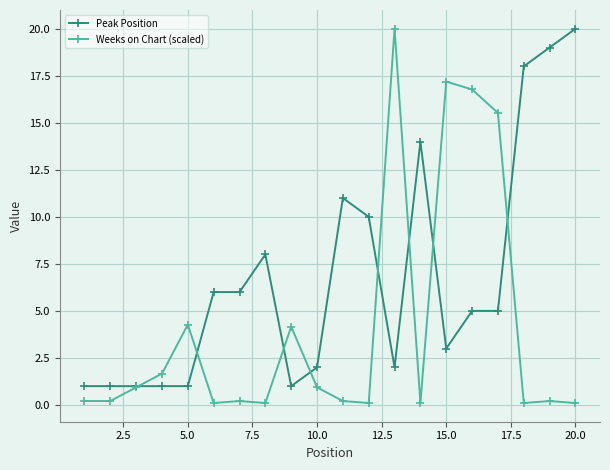

What is the maximum value for Peak Position?

20.0